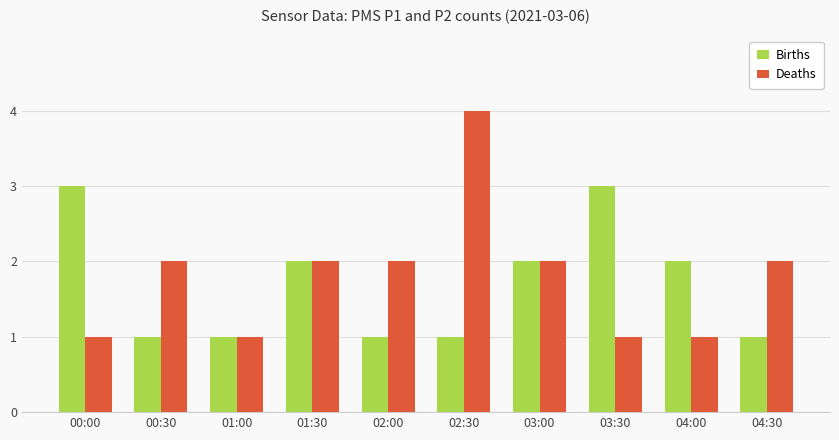

Reading left to right, transcribe all the data shown in this chart.

Births: 00:00=3	00:30=1	01:00=1	01:30=2	02:00=1	02:30=1	03:00=2	03:30=3	04:00=2	04:30=1
Deaths: 00:00=1	00:30=2	01:00=1	01:30=2	02:00=2	02:30=4	03:00=2	03:30=1	04:00=1	04:30=2